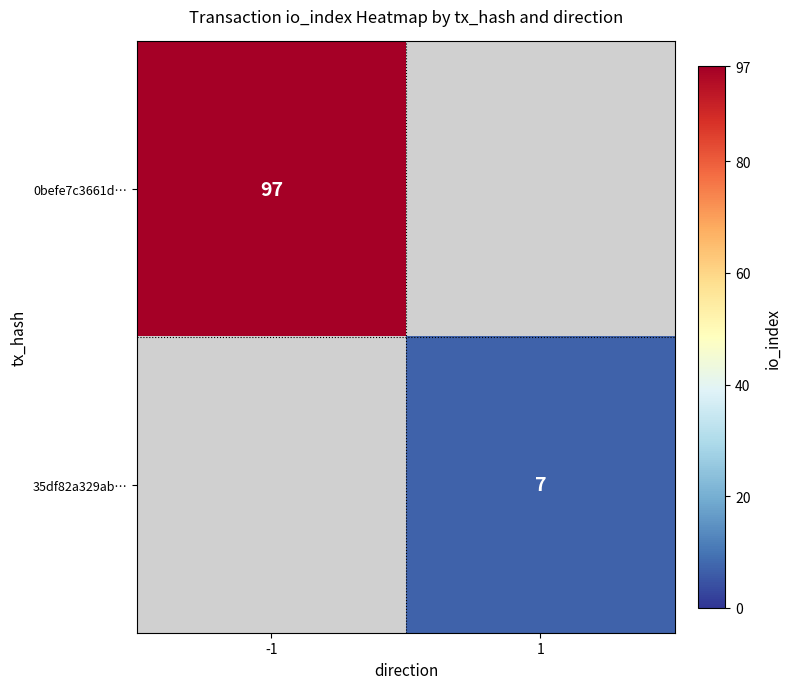

The 35df82a329ab… series shows 1 at 1. True or false?

False